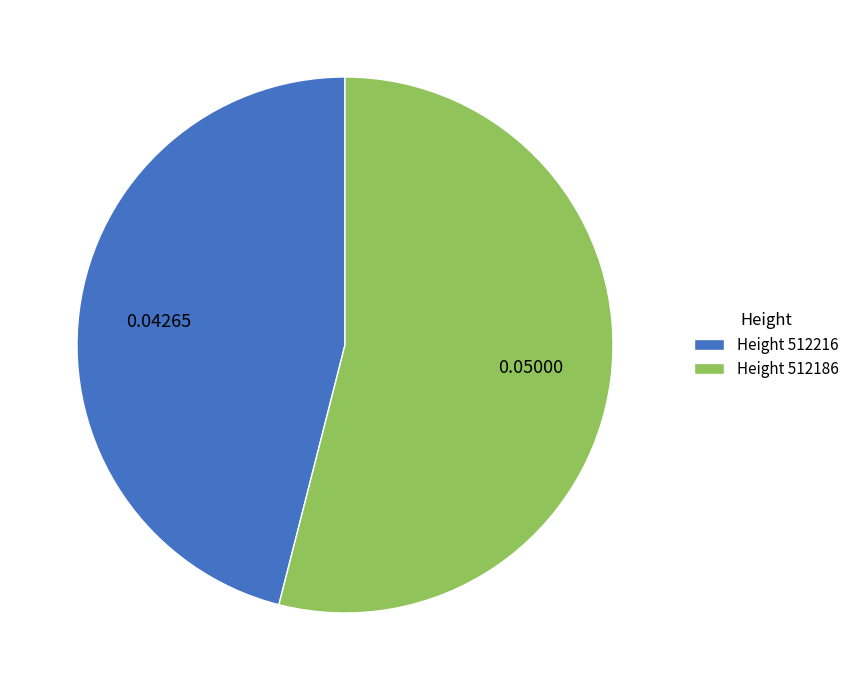

Do Height 512186 and Height 512216 together represent more than half of the pie?

Yes